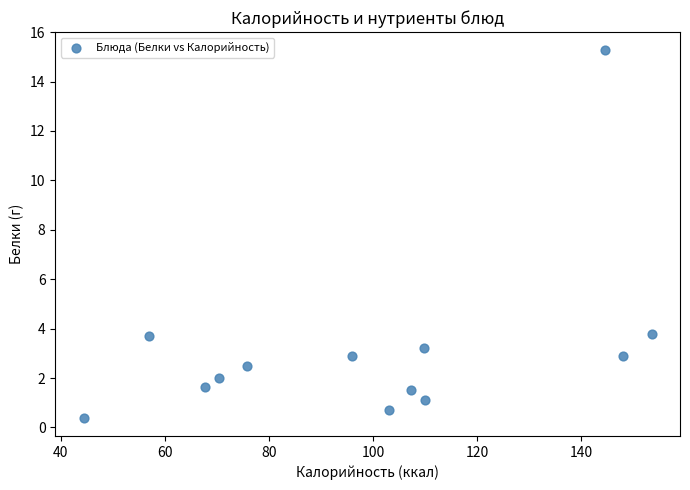

What is the range of X values (max minus min)?

109.1